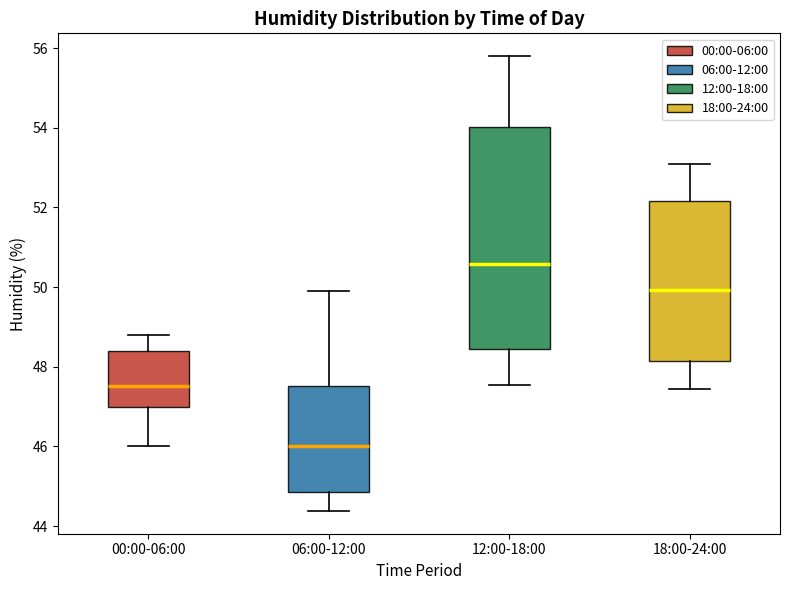

Which box is the tallest, from its lower edge to its upper edge?

12:00-18:00